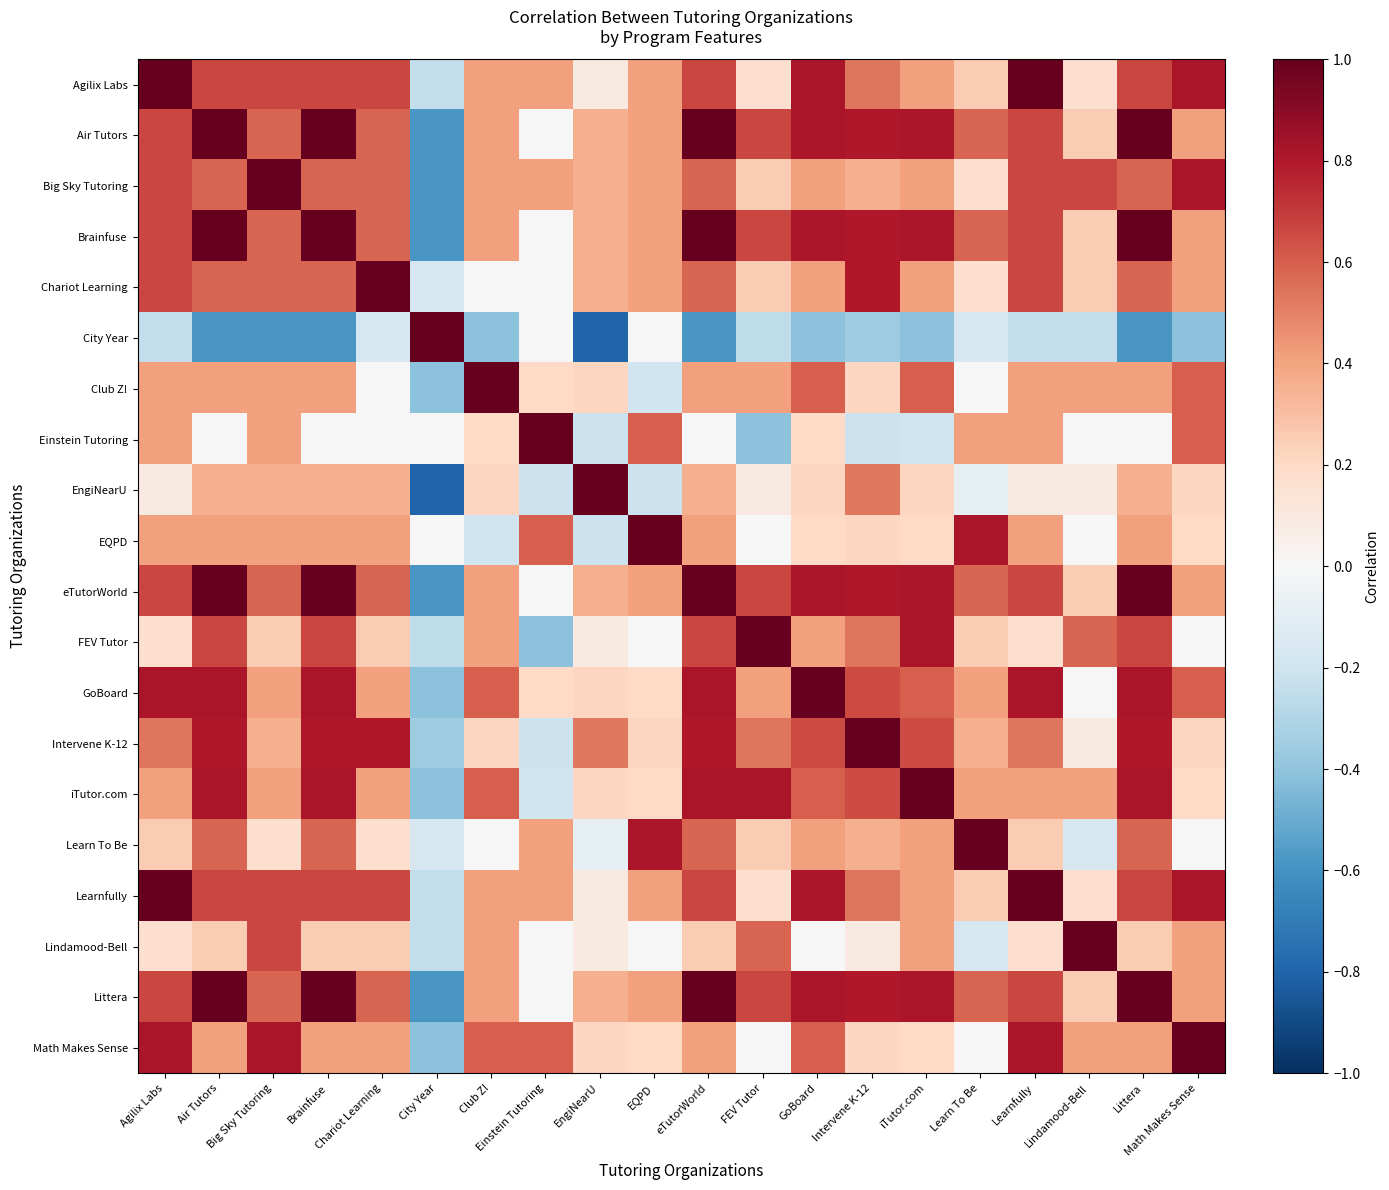

List the series in order of their peak value, highest first.

Agilix Labs, Air Tutors, Big Sky Tutoring, Brainfuse, Chariot Learning, City Year, Club Z!, Einstein Tutoring, EngiNearU, EQPD, eTutorWorld, FEV Tutor, GoBoard, Intervene K-12, iTutor.com, Learn To Be, Learnfully, Lindamood-Bell, Littera, Math Makes Sense